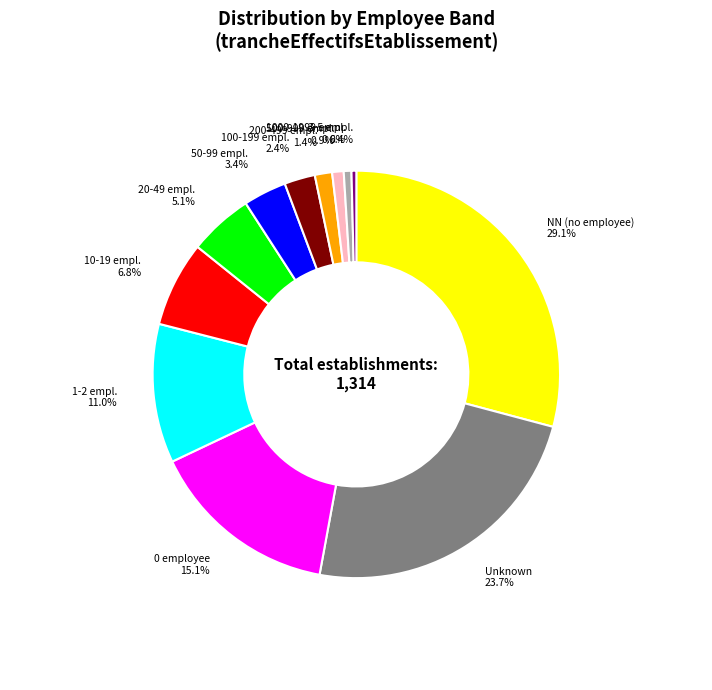

How many slices are in this pie chart?

12